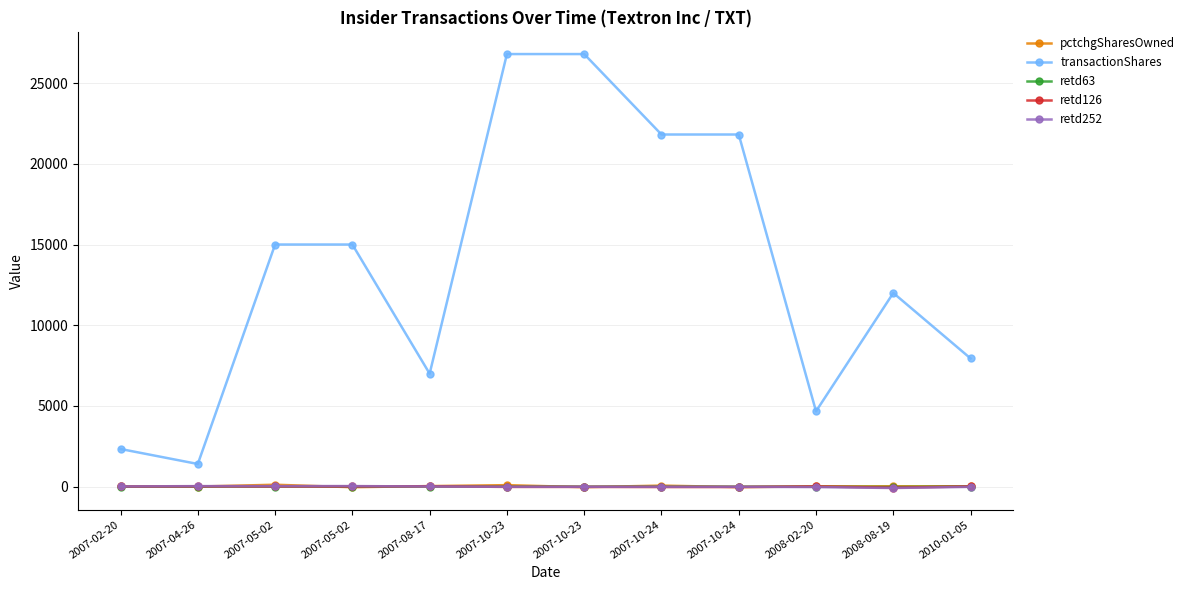

What are all the series names shown in the legend?

pctchgSharesOwned, transactionShares, retd63, retd126, retd252